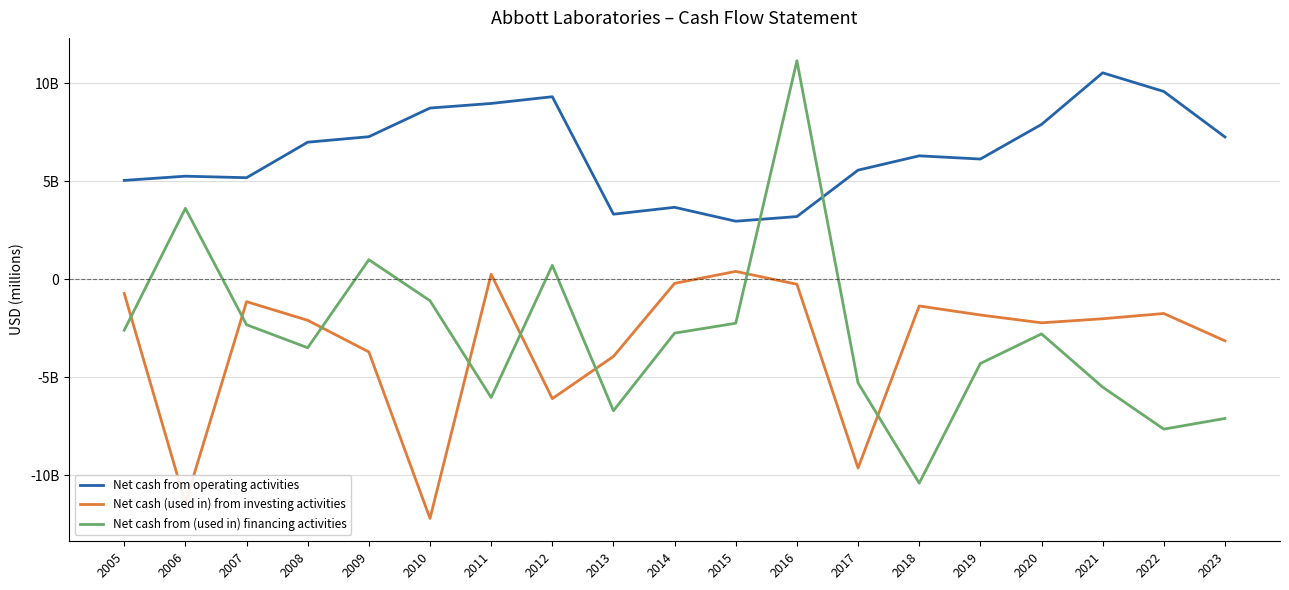

What are all the series names shown in the legend?

Net cash from operating activities, Net cash (used in) from investing activities, Net cash from (used in) financing activities